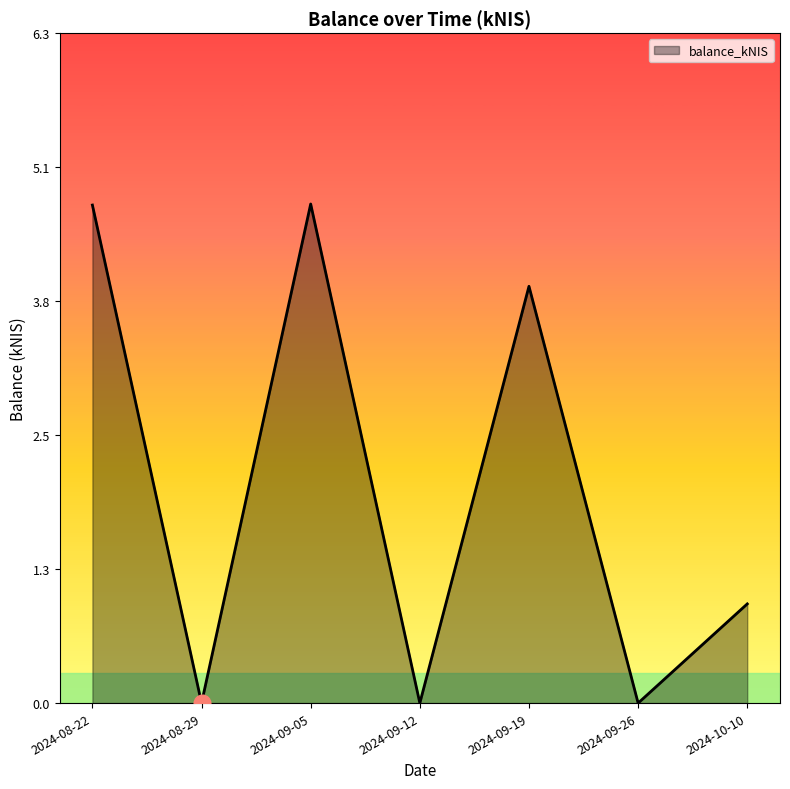

Does the chart display data point markers on the line(s)?

No